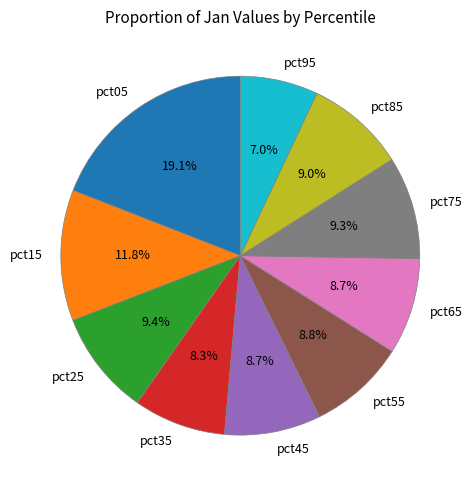

Combined, do pct95 and pct15 account for over 50%?

No